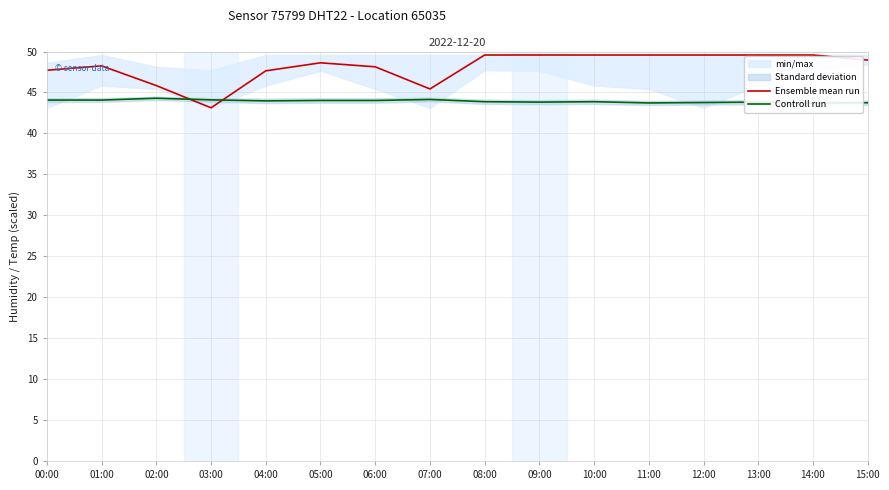

Is it true that Controll run equals 19.1 at 10:00?

False